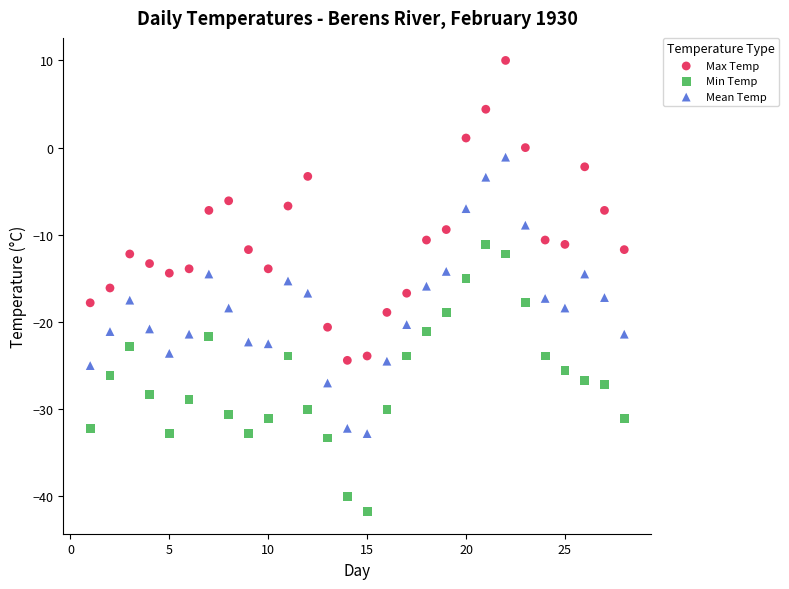

Which series contains the highest Y value?

Max Temp